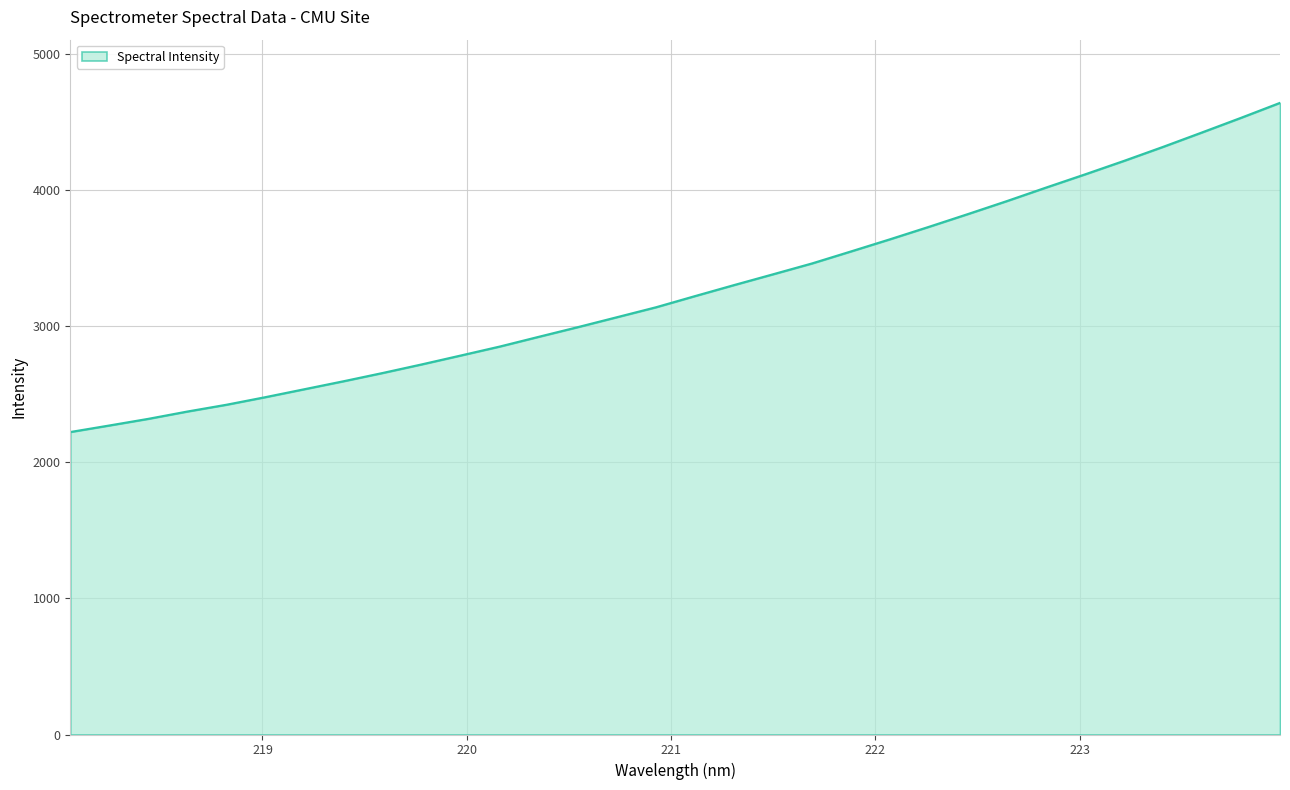

What is the smallest value displayed?

2223.1